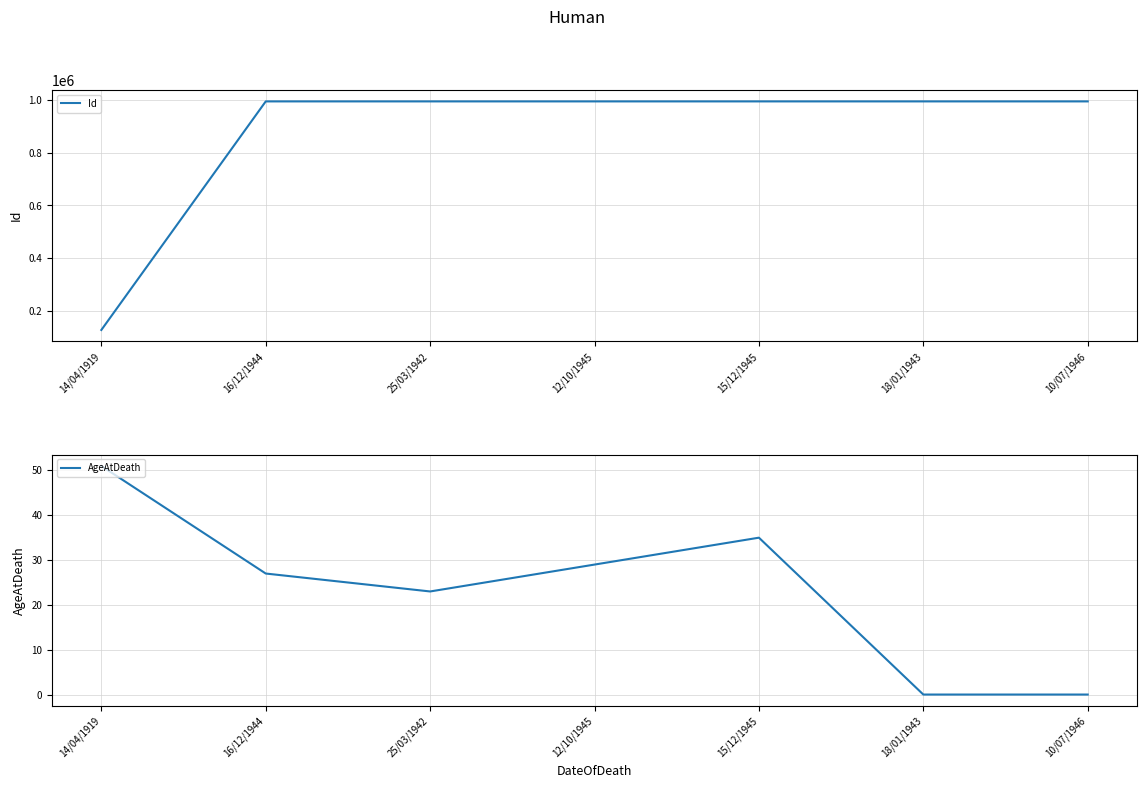

Reading left to right, what are all the values shown in this chart?

Id: 14/04/1919=126828	16/12/1944=995629	25/03/1942=995630	12/10/1945=995631	15/12/1945=995632	18/01/1943=995633	10/07/1946=995634
AgeAtDeath: 14/04/1919=51	16/12/1944=27	25/03/1942=23	12/10/1945=29	15/12/1945=35	18/01/1943=0	10/07/1946=0